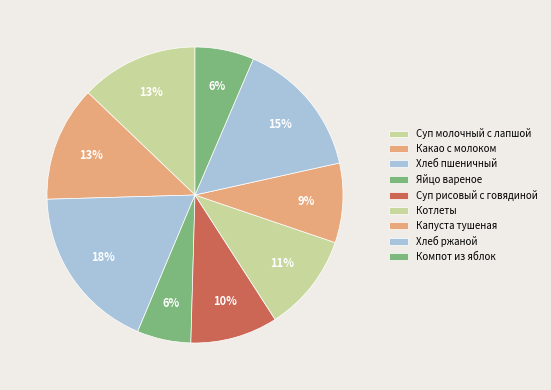

How many segments does this pie chart have?

9